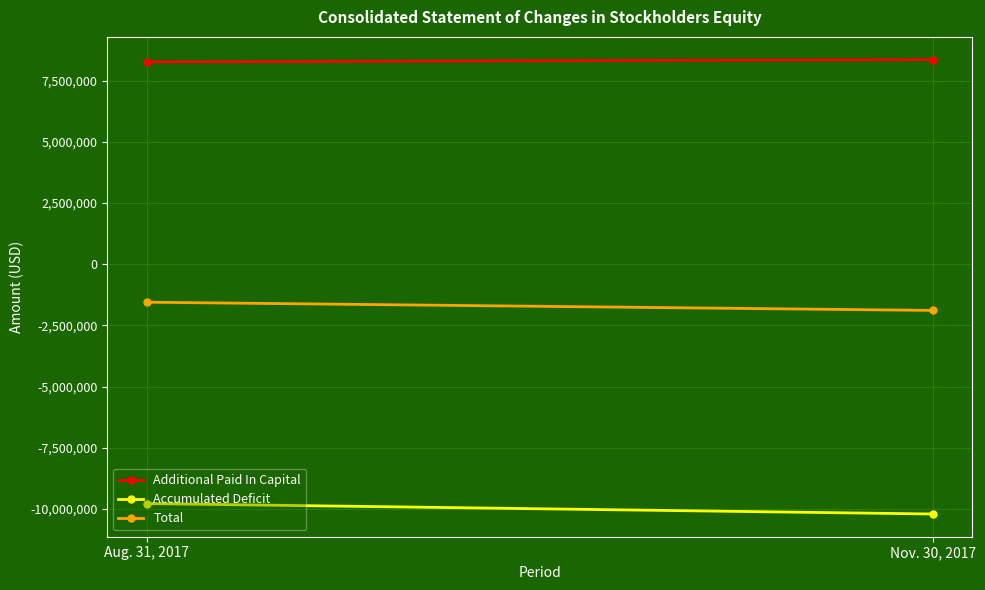

Read the Total value at Nov. 30, 2017.

-1889398